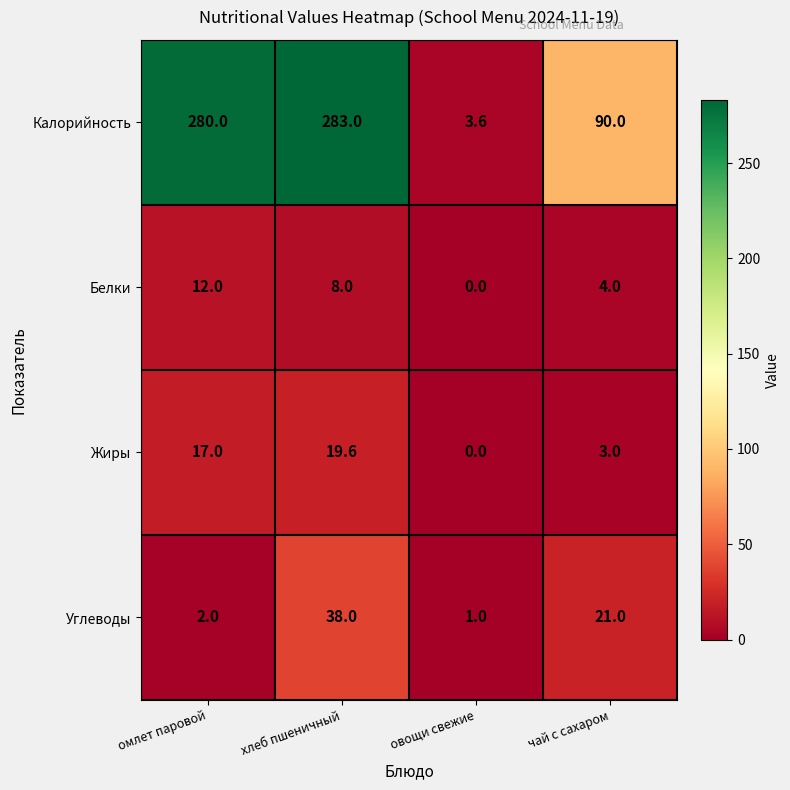

Rank the series at хлеб пшеничный from lowest to highest value.

Белки, Жиры, Углеводы, Калорийность